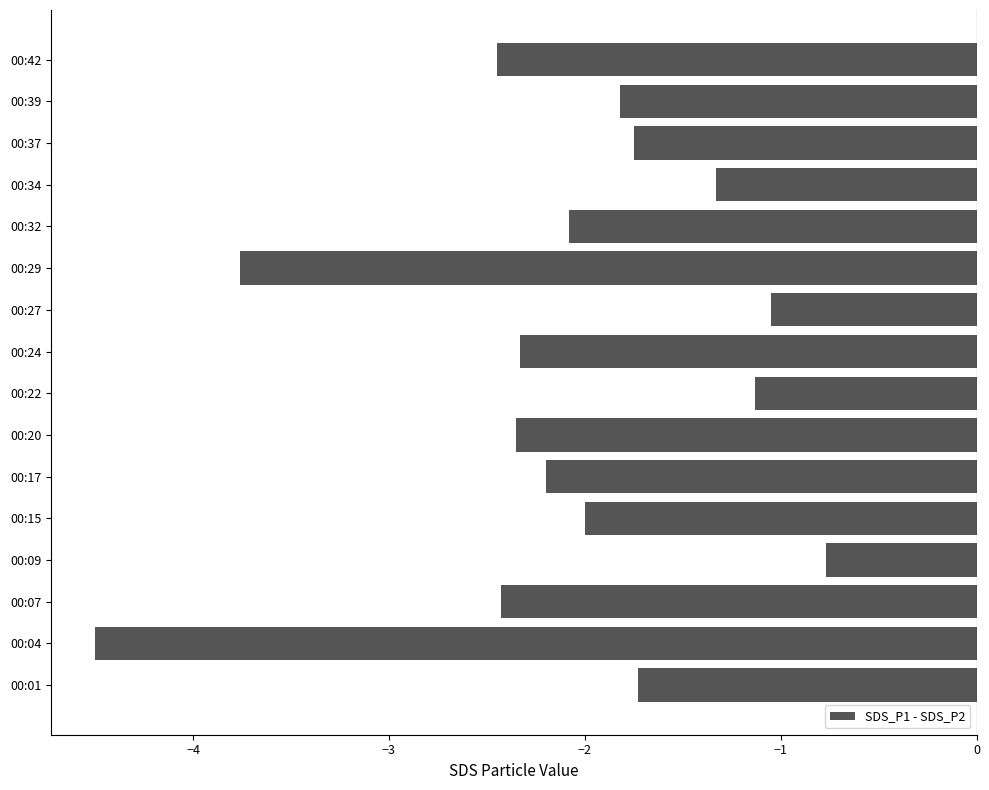

What is the sum of all values?

-33.7